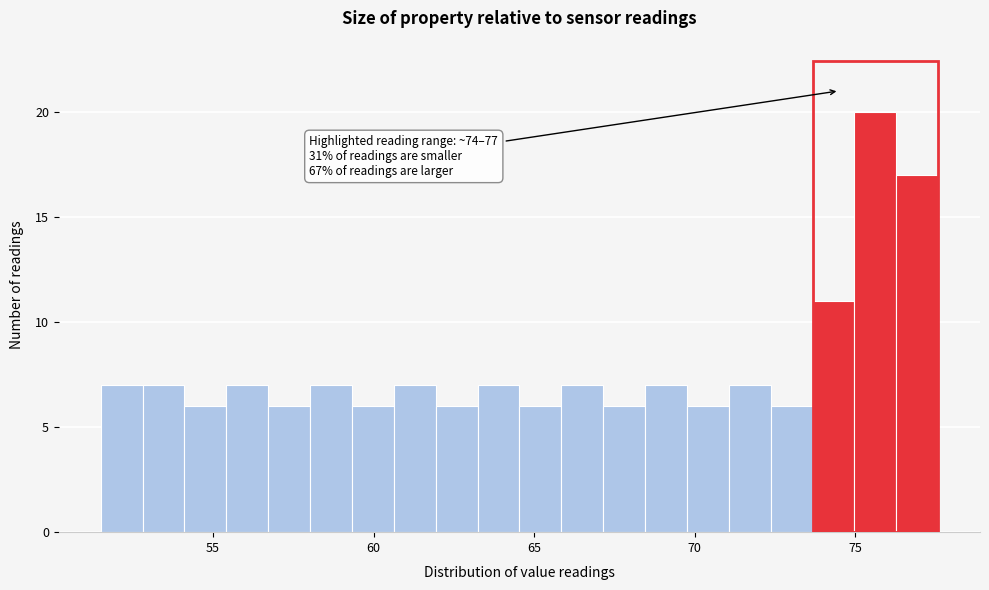

Around what value on the x-axis is the tallest bar? Give the approximate position of its centre, as read against the axis.

75.5